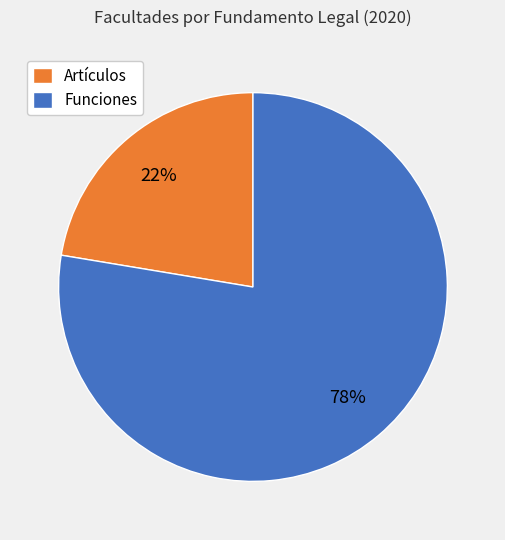

How many segments does this pie chart have?

2